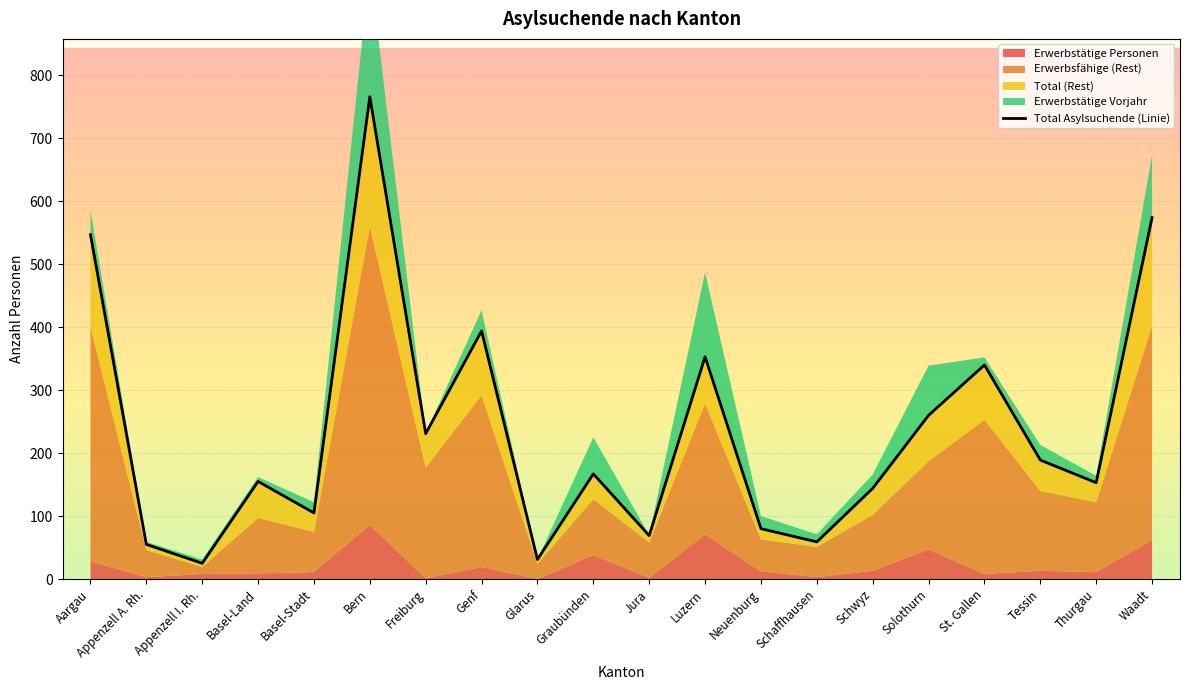

Which has a higher value, Thurgau or Solothurn?

Solothurn